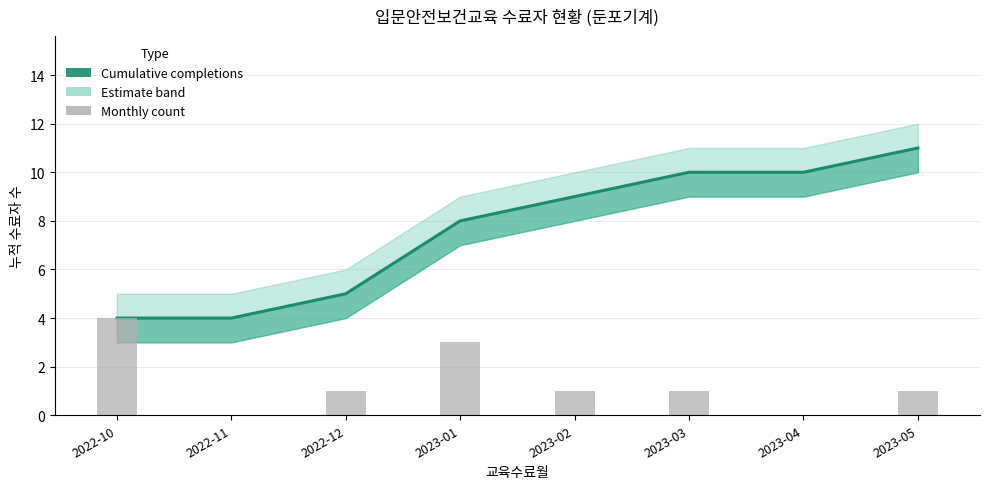

Where is Monthly count nearest to the value 2?

2022-12